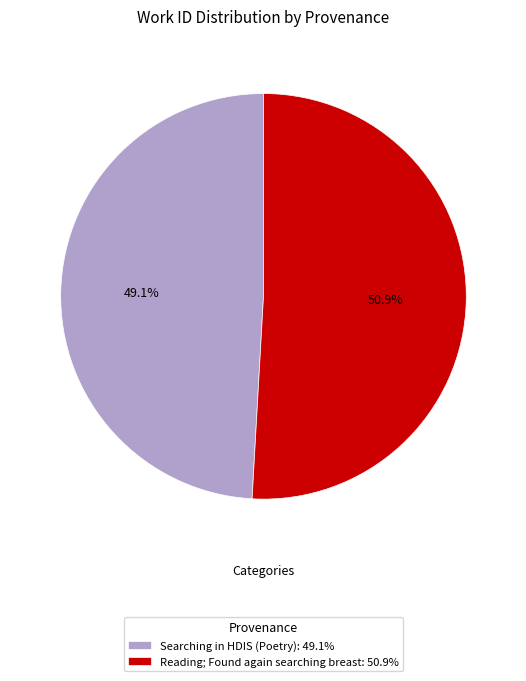

Does Reading; Found again searching breast represent more than half of the total?

Yes